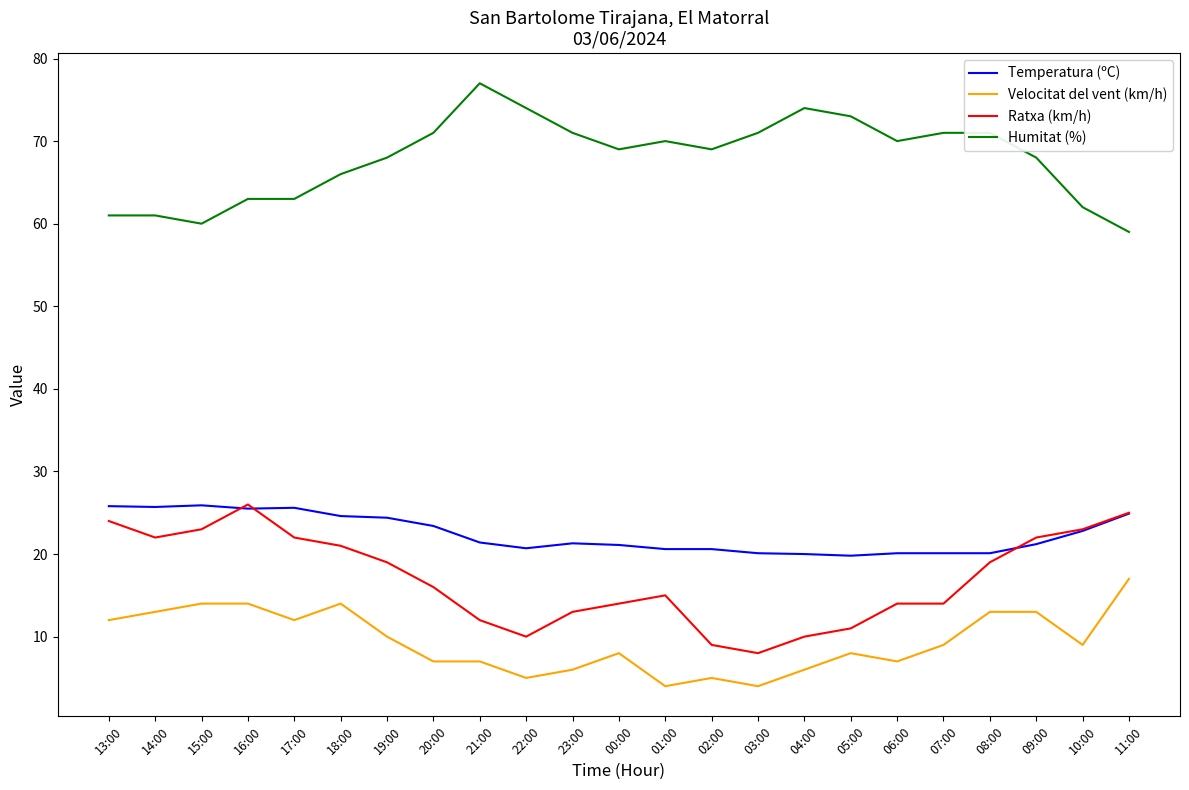

True or false: Velocitat del vent (km/h) and Temperatura (ºC) intersect in this chart.

False